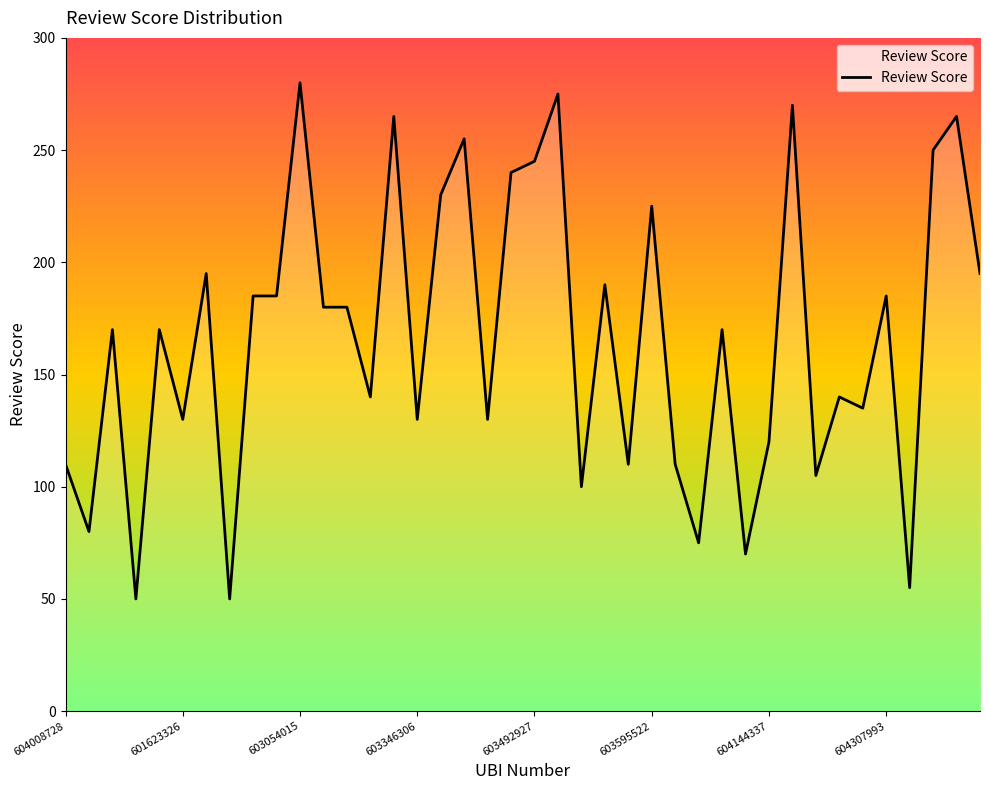

What is the minimum value shown in the chart?

50